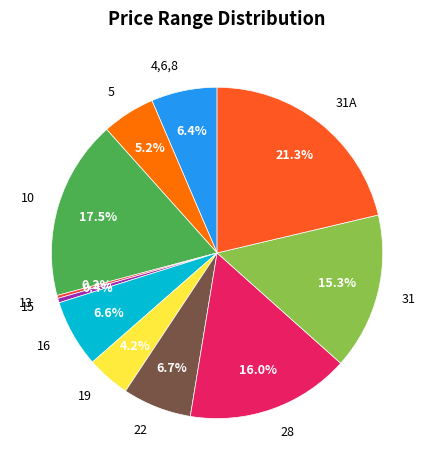

What is the largest slice in the pie chart?

31А